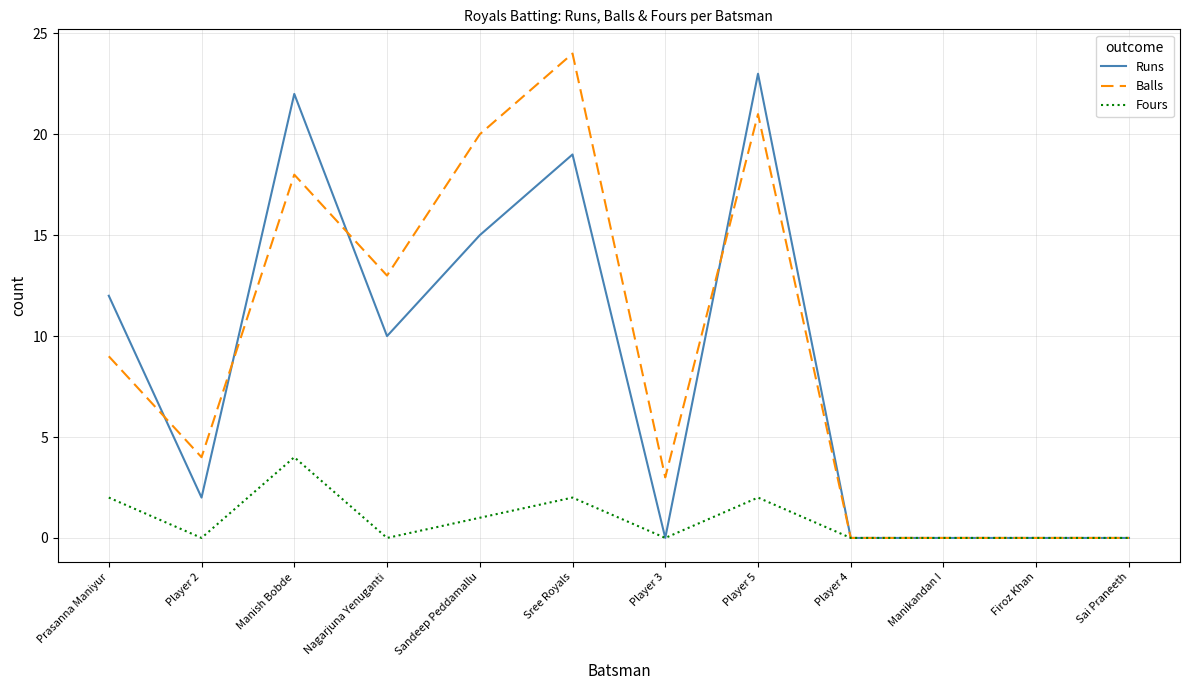

At how many categories does at least one series exceed 8?

6